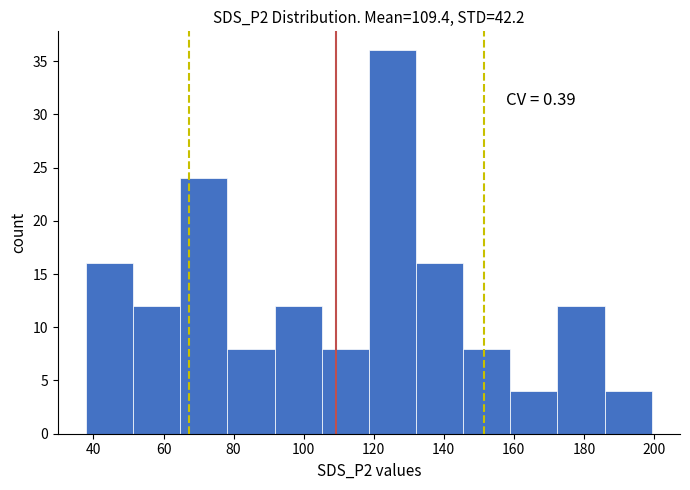

Over which range of the x-axis is the bar tallest?

118 to 132